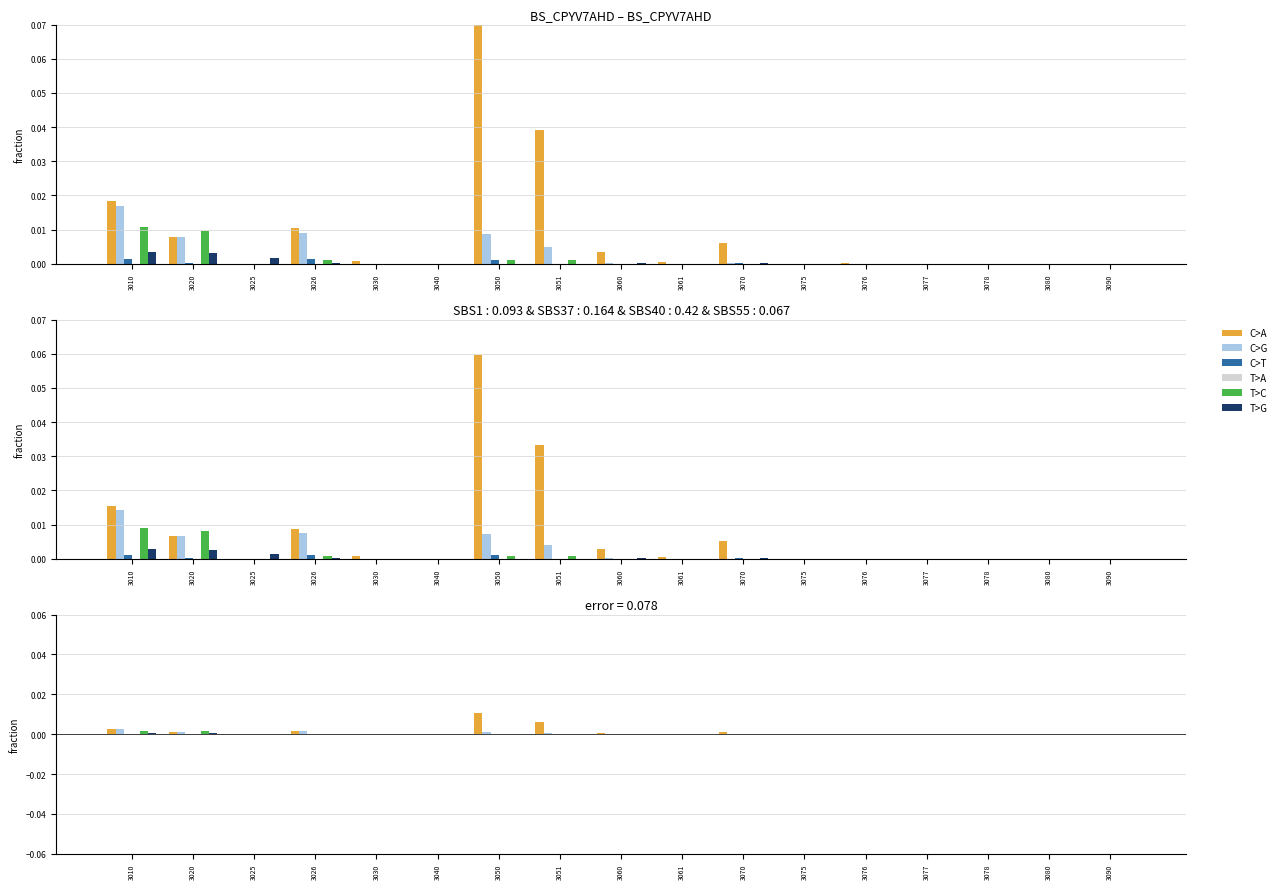

How many categories are shown in the chart?

17